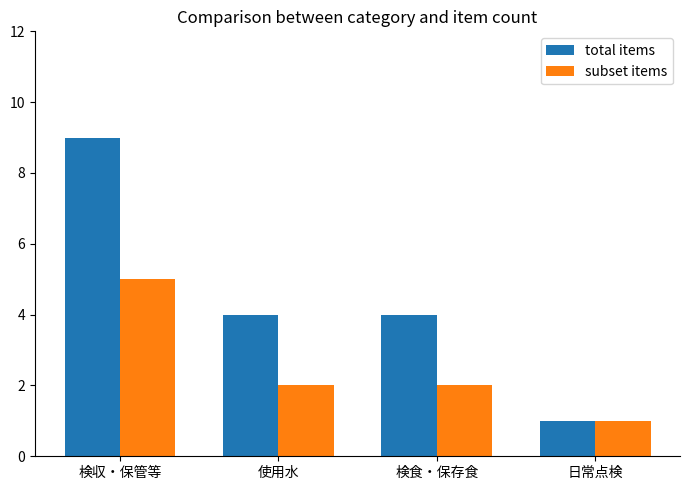

Rank the series at 検食・保存食 from highest to lowest value.

total items, subset items